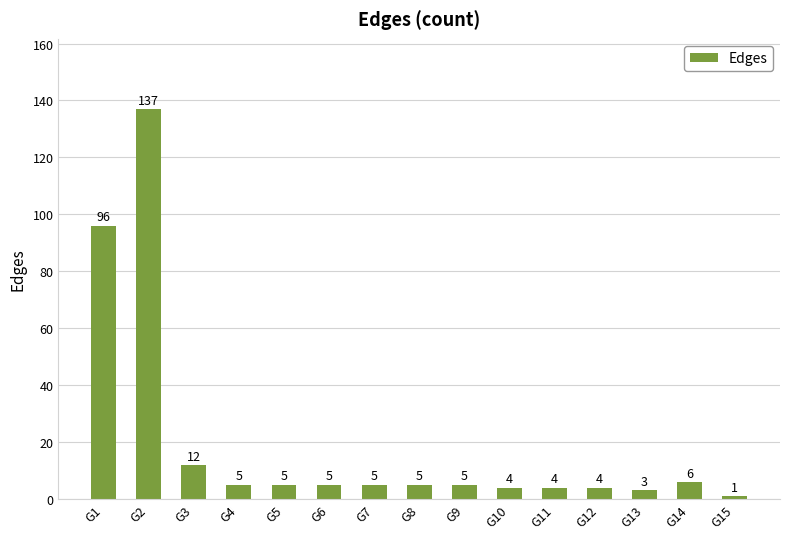

How many bars are there in total?

15